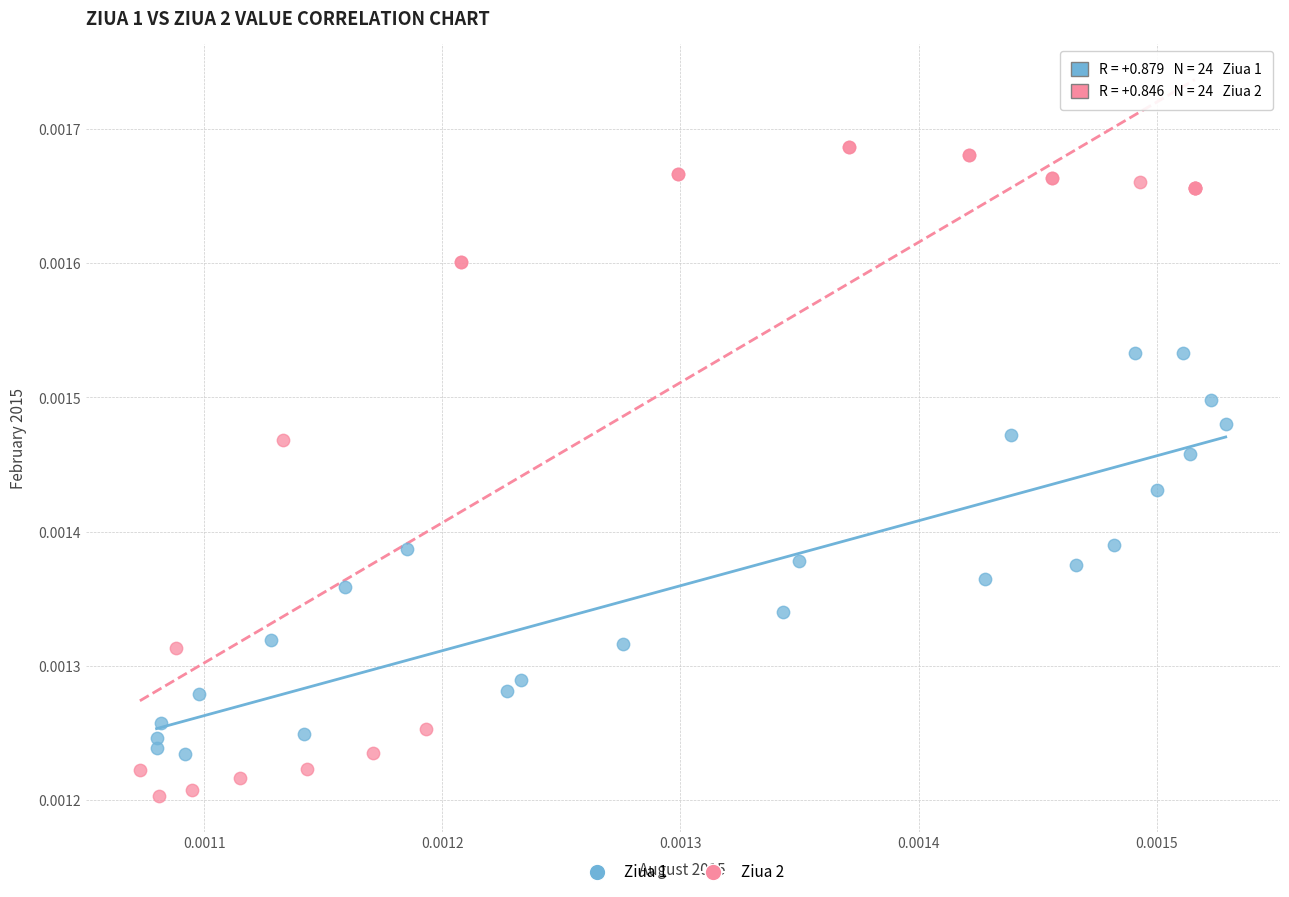

What are all the series names shown in the legend?

Ziua 1, Ziua 2